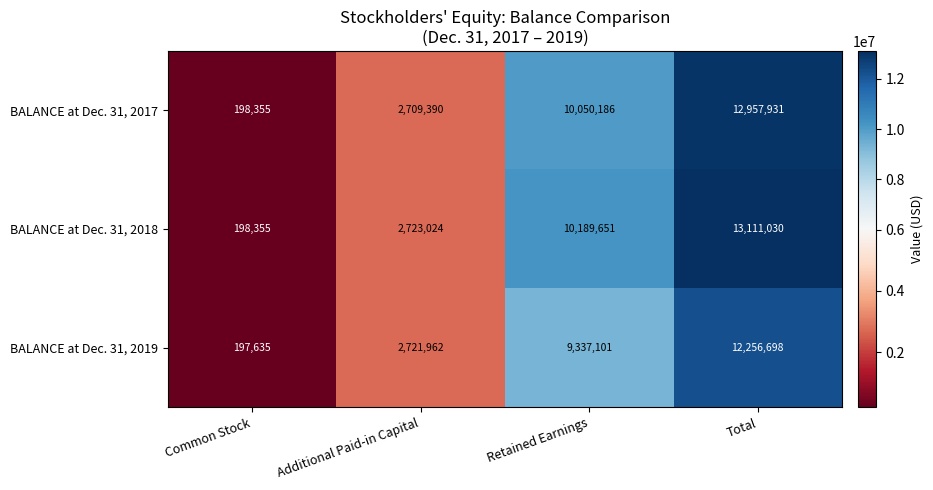

The BALANCE at Dec. 31, 2017 series shows 63636 at Common Stock. True or false?

False